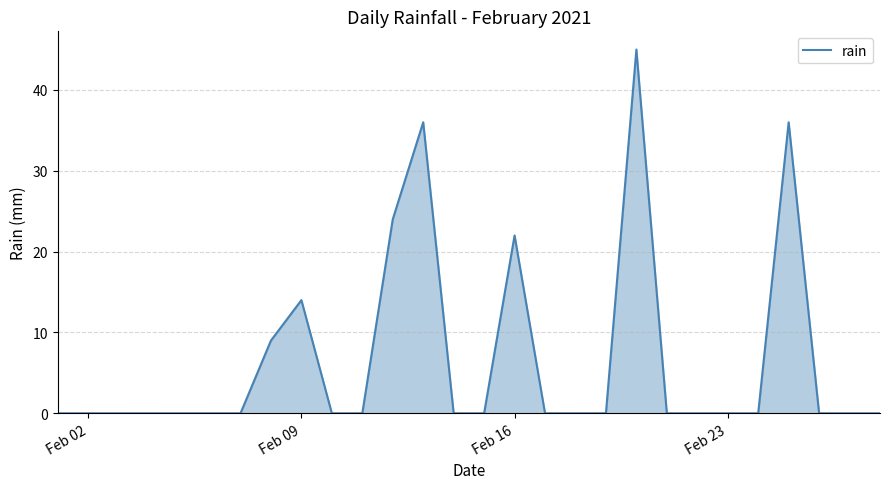

What is the difference between the maximum and minimum values?

45